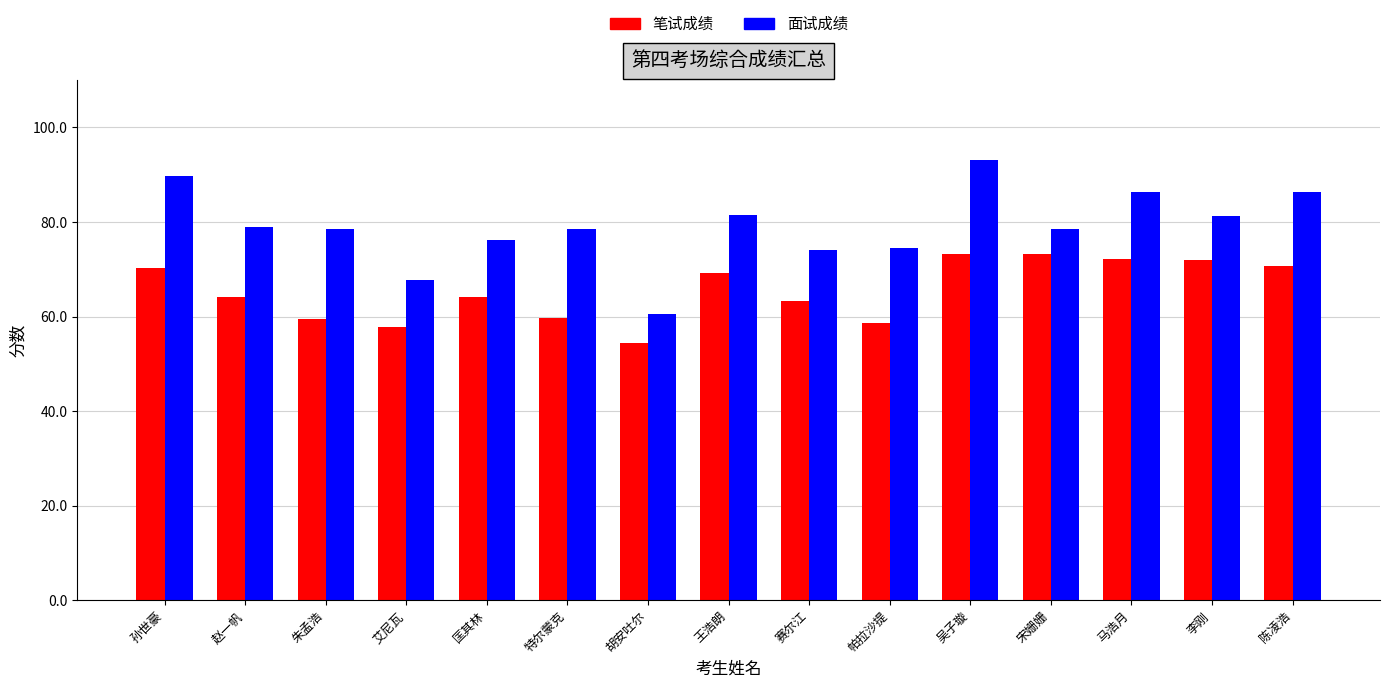

At which label does 面试成绩 reach its peak?

吴子璇